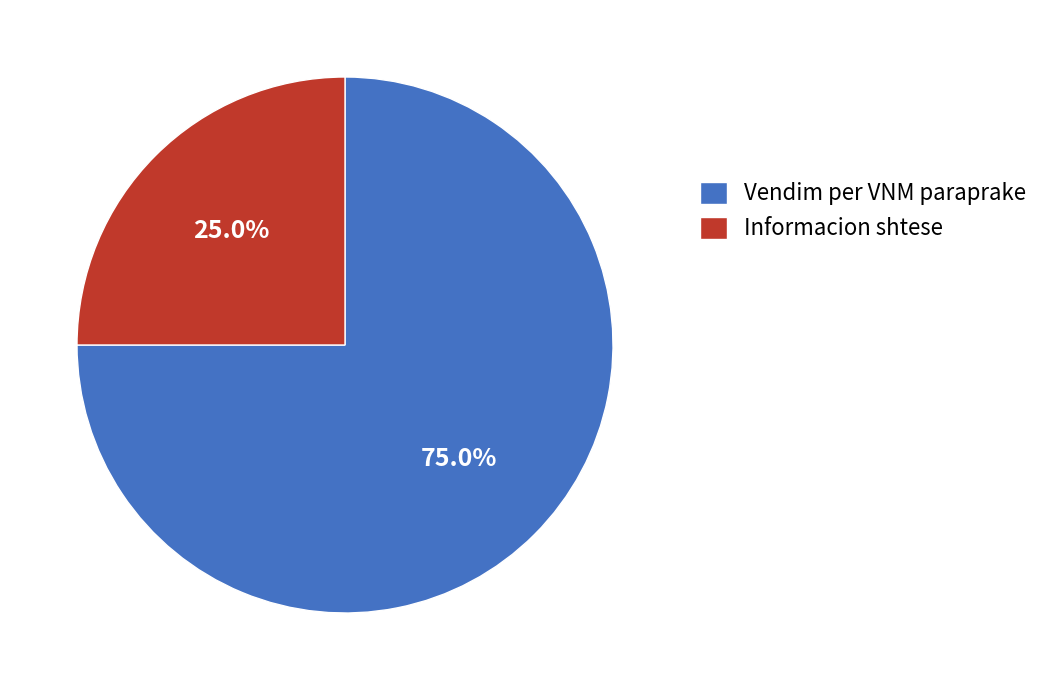

Which category accounts for the majority?

Vendim per VNM paraprake